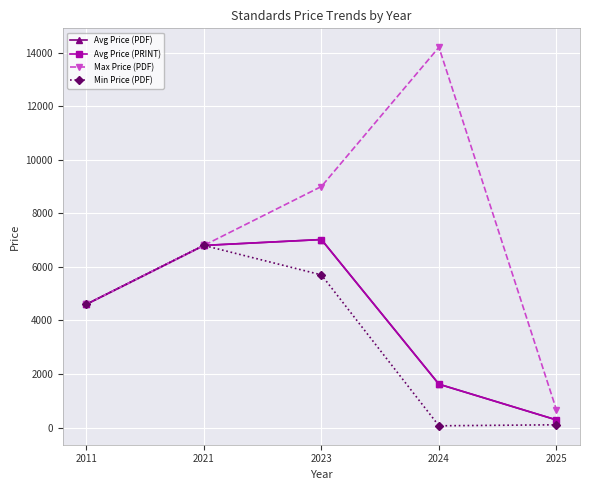

Read the Min Price (PDF) value at 2024.

65.0